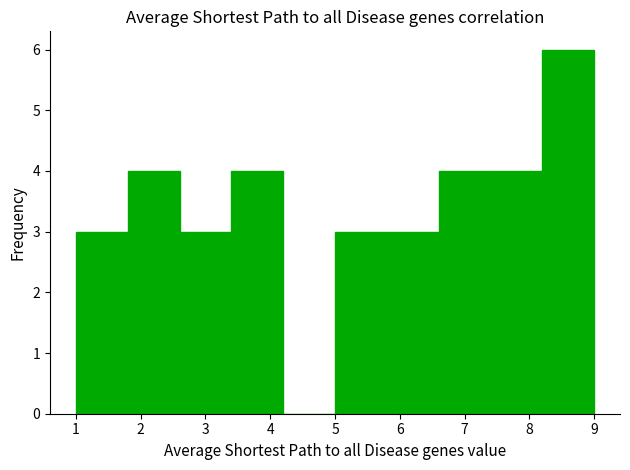

Reading left to right, list every bar in this chart as the range it spans on the x-axis followed by its height. The values are not printed on the chart, so give them approximately, as read against the axis.

1.0 to 1.8: 3
1.8 to 2.6: 4
2.6 to 3.4: 3
3.4 to 4.2: 4
4.2 to 5.0: 0
5.0 to 5.8: 3
5.8 to 6.6: 3
6.6 to 7.4: 4
7.4 to 8.2: 4
8.2 to 9.0: 6